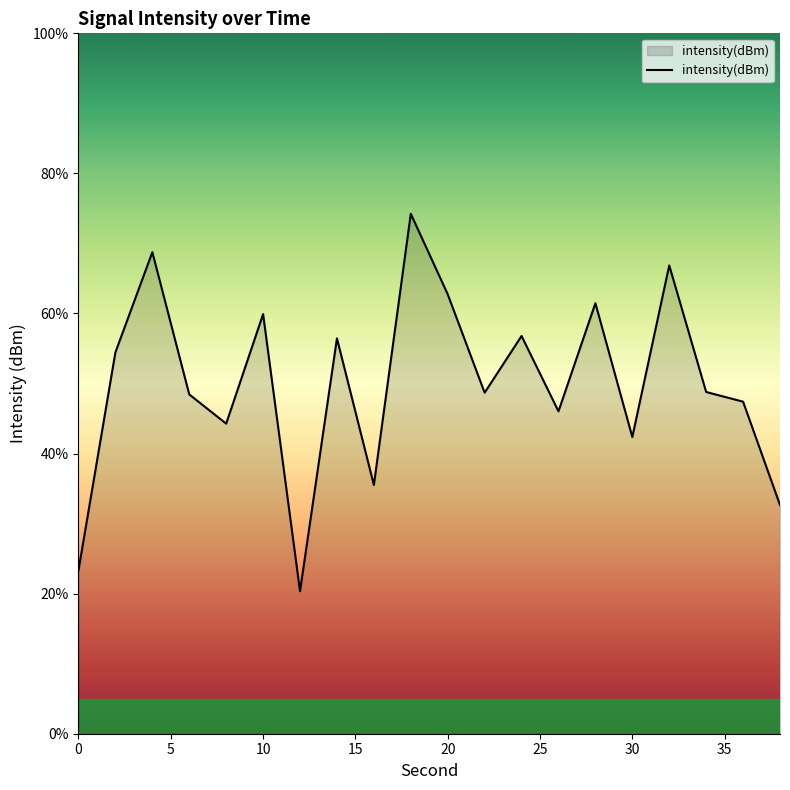

What is the difference between the maximum and minimum values?

53.9